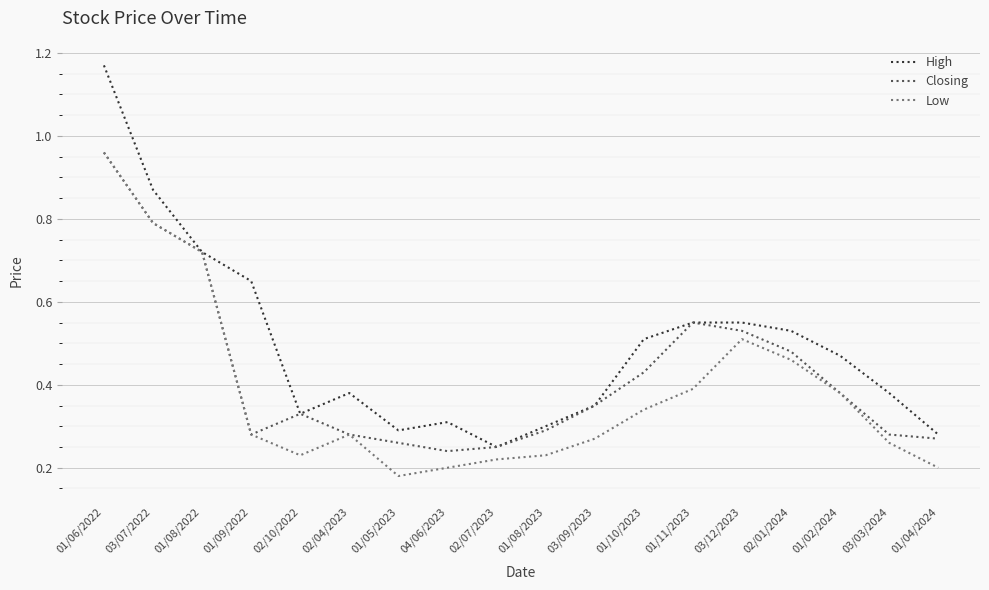

Which category has the highest value in the High series?

01/06/2022